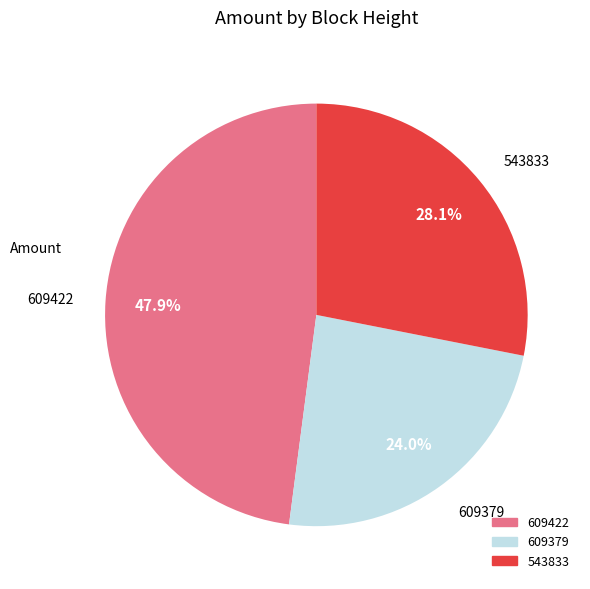

The 543833 slice represents 28% of the pie. True or false?

True